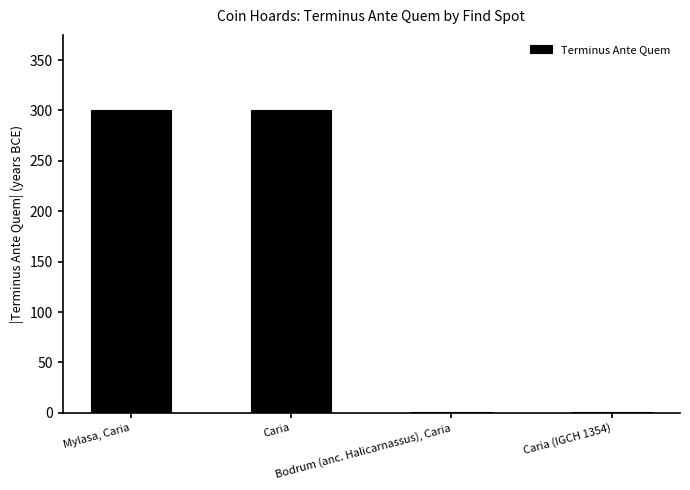

What is the maximum value shown in the chart?

300